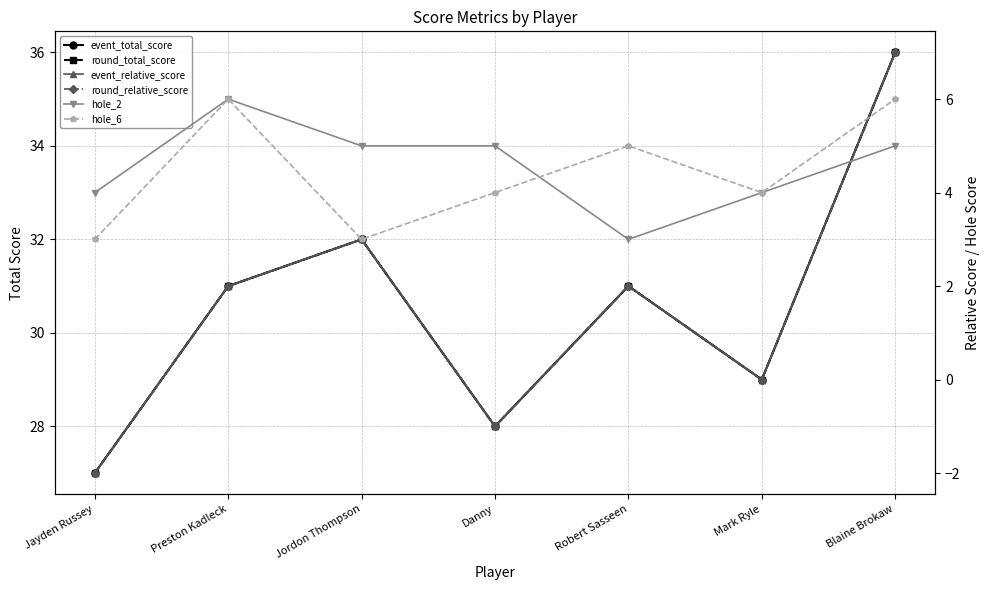

The value of round_relative_score at Jayden Russey is -2. True or false?

True